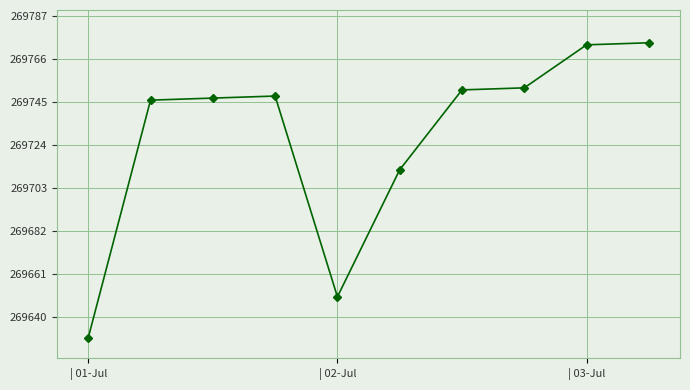

What is the value of the 6th point from the left?

269712